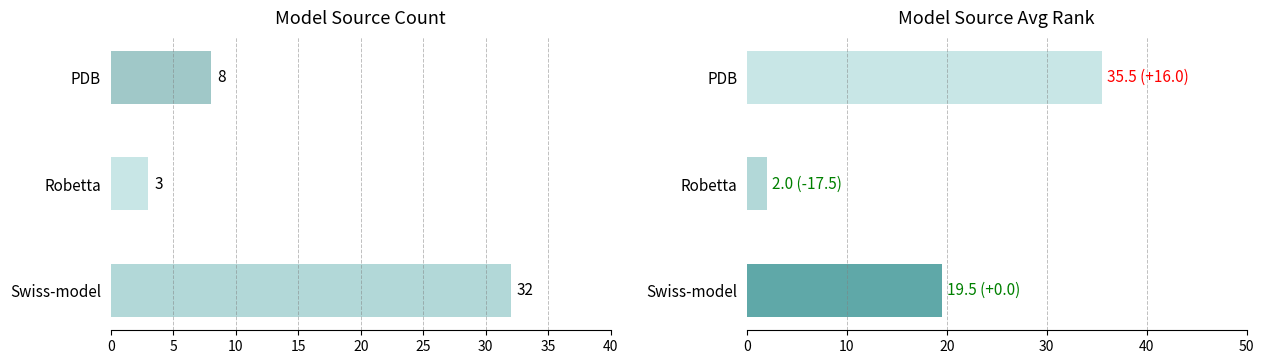

How many values in the Count series exceed 8?

1